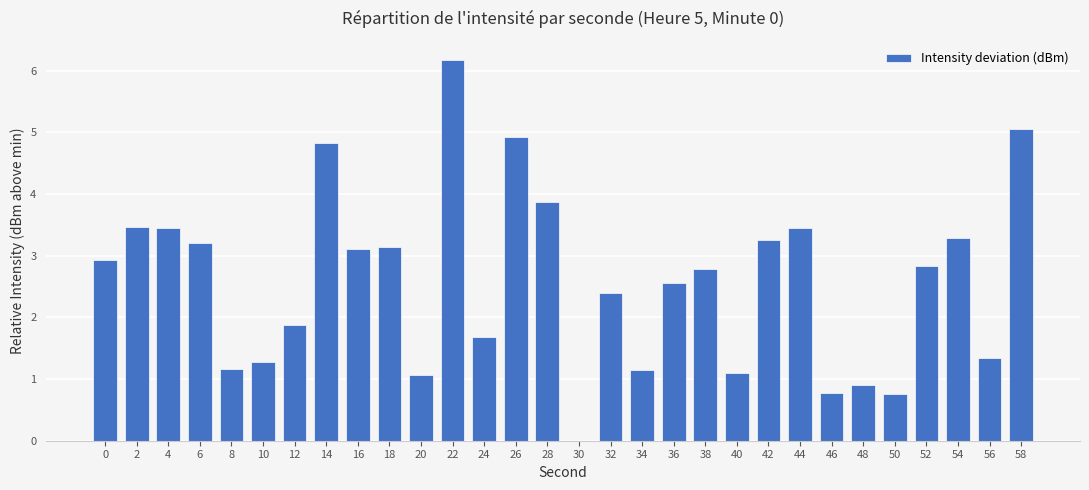

Are the bars horizontal?

No